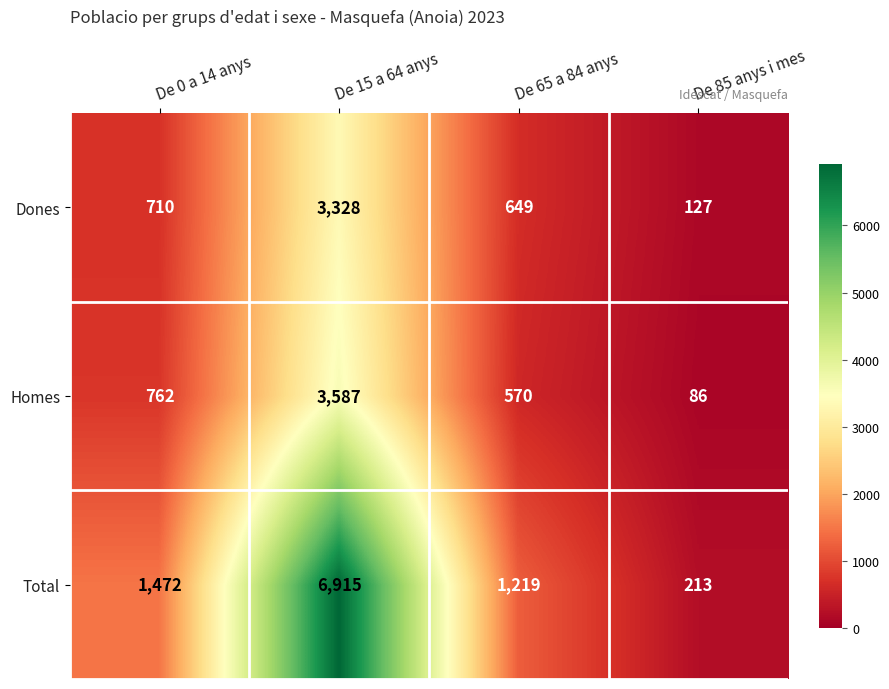

At which category is the sum across all series the highest?

De 15 a 64 anys